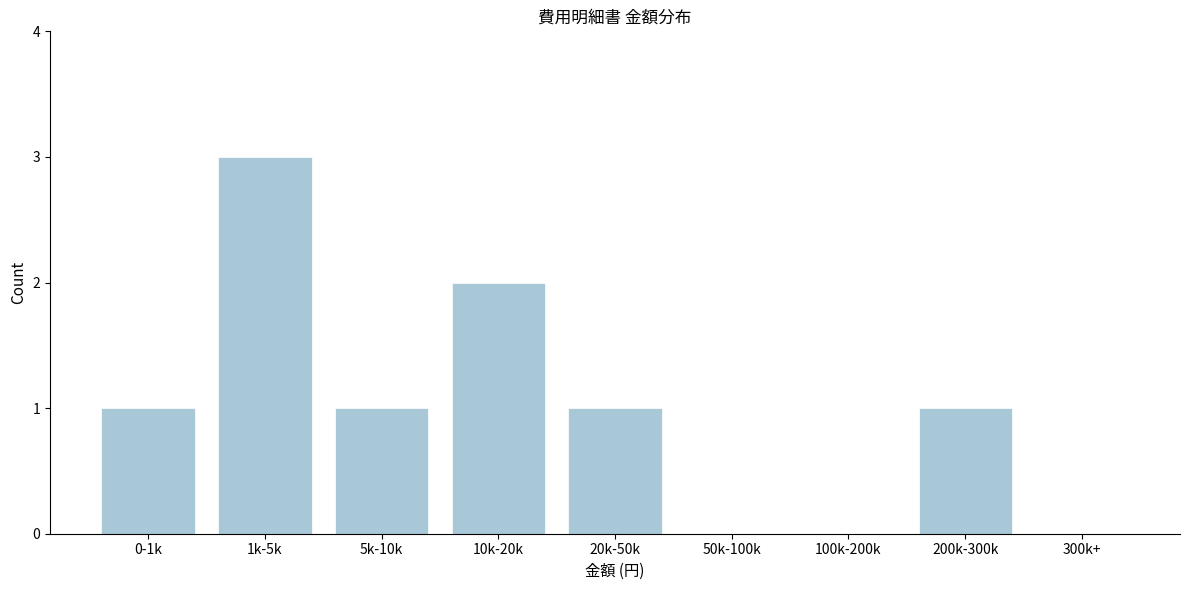

Reading left to right, transcribe all the data shown in this chart.

0-1k=1	1k-5k=3	5k-10k=1	10k-20k=2	20k-50k=1	50k-100k=0	100k-200k=0	200k-300k=1	300k+=0